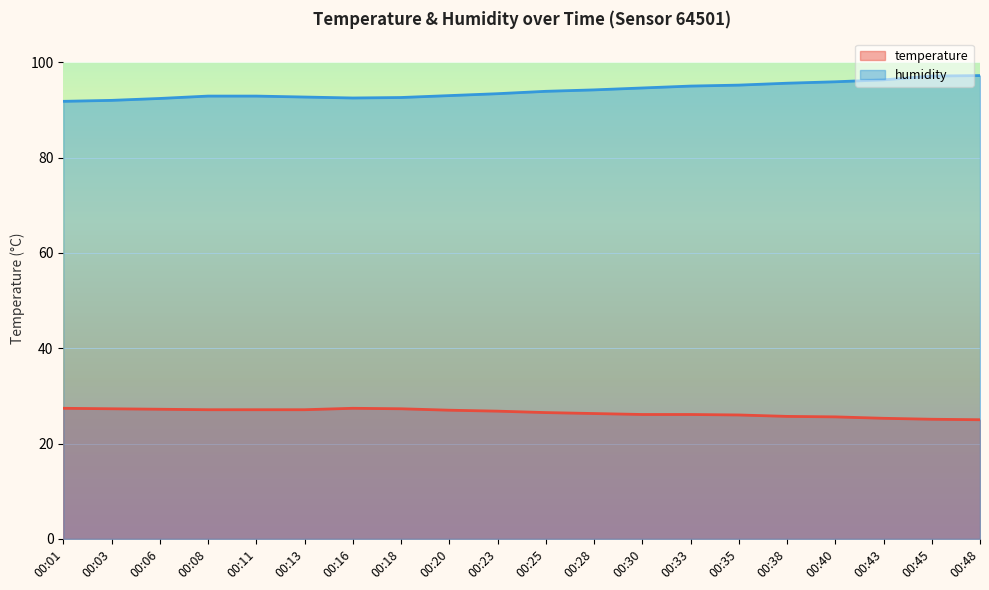

Count the number of data series in this chart.

2